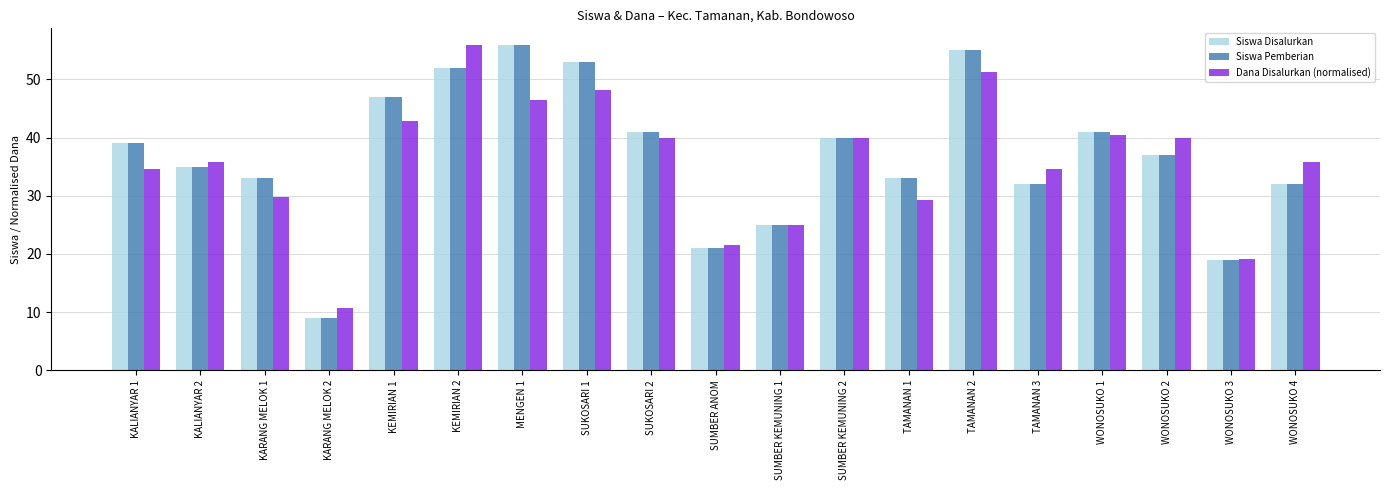

At which label does Dana Disalurkan (normalised) first exceed 35?

KALIANYAR 2